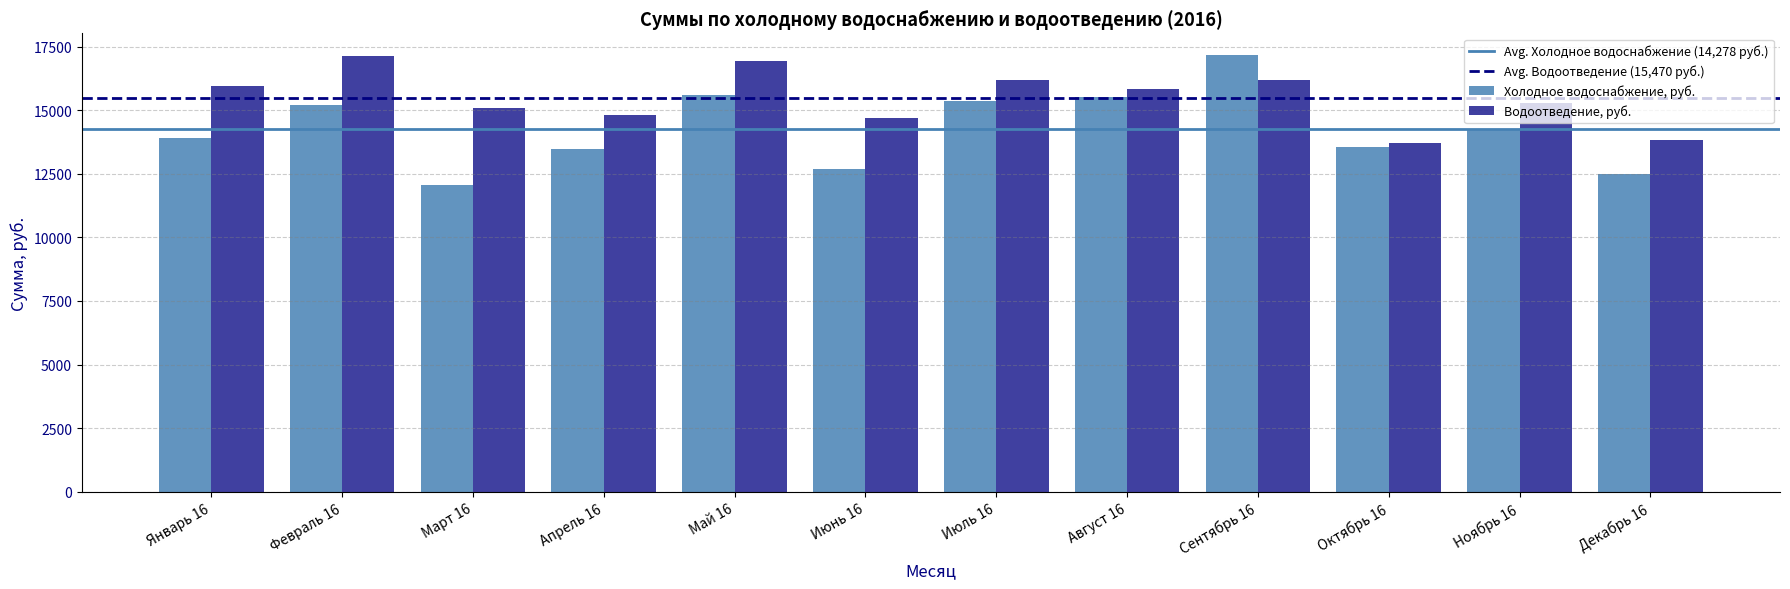

What is the total value across all series at Декабрь 16?

26323.8